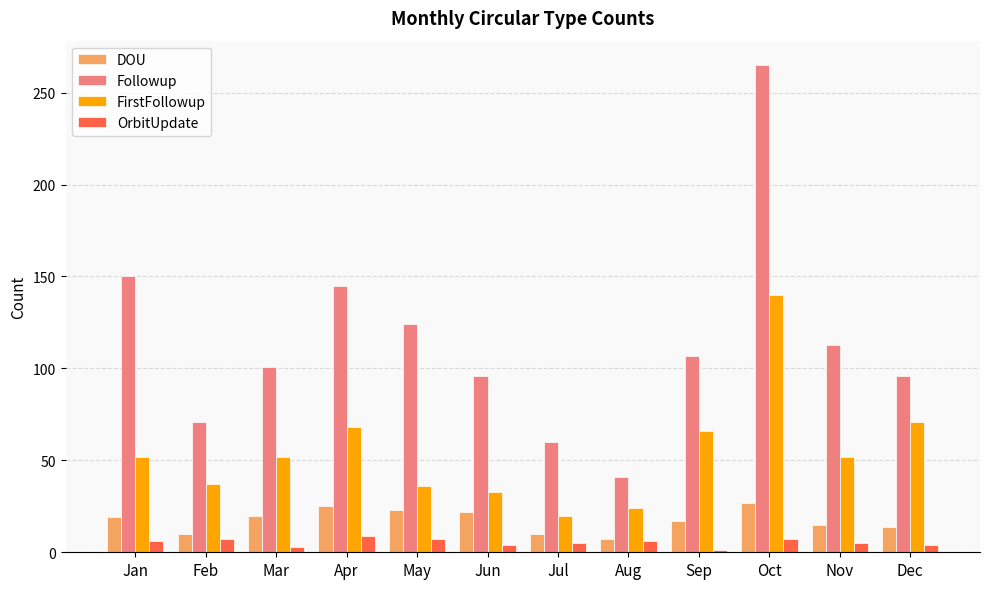

What is the value of the FirstFollowup bar at the 9th from the left?

66